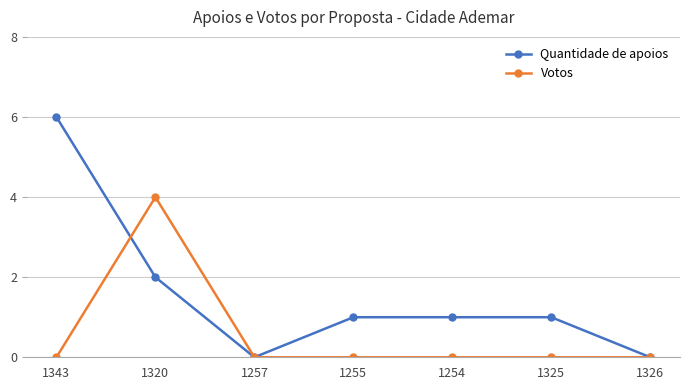

Which series has the largest total across all categories?

Quantidade de apoios